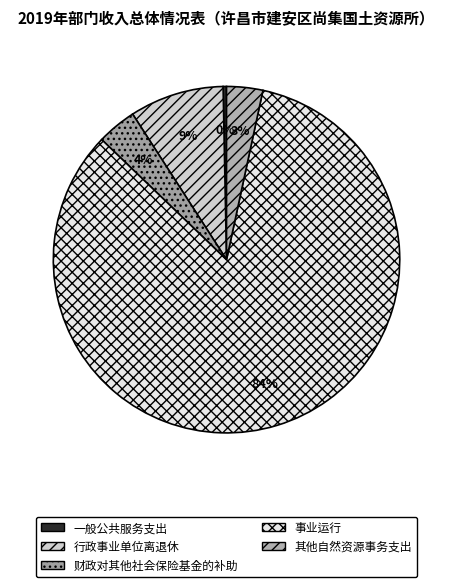

What is the ratio of the value at 事业运行 to the value at 财政对其他社会保险基金的补助?

22.7